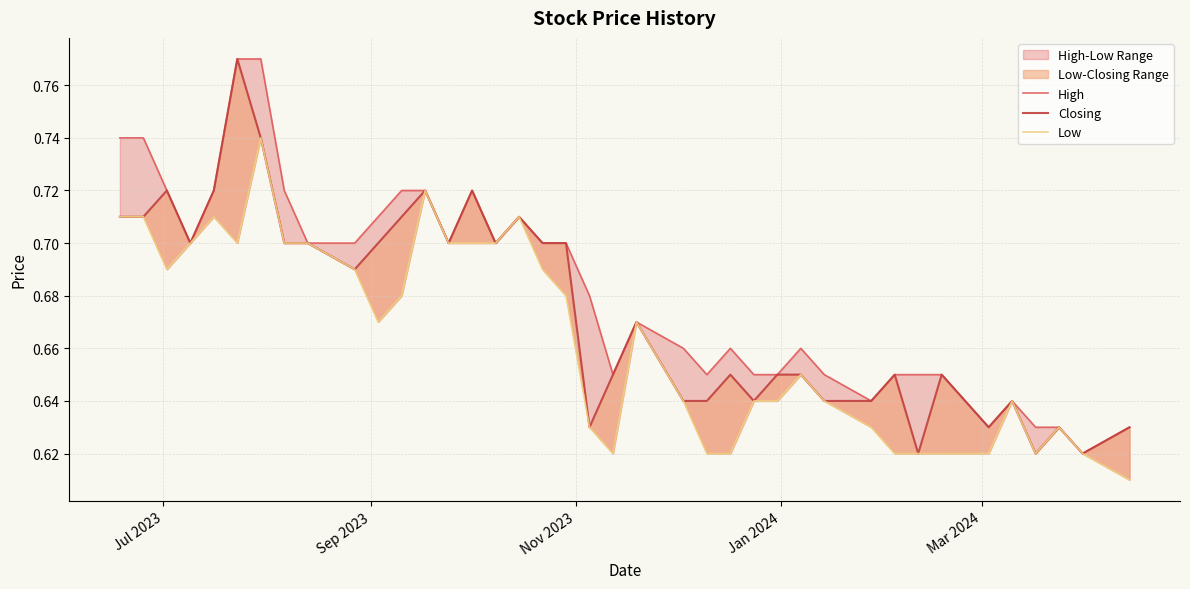

What is the average value of the Closing series?

0.7